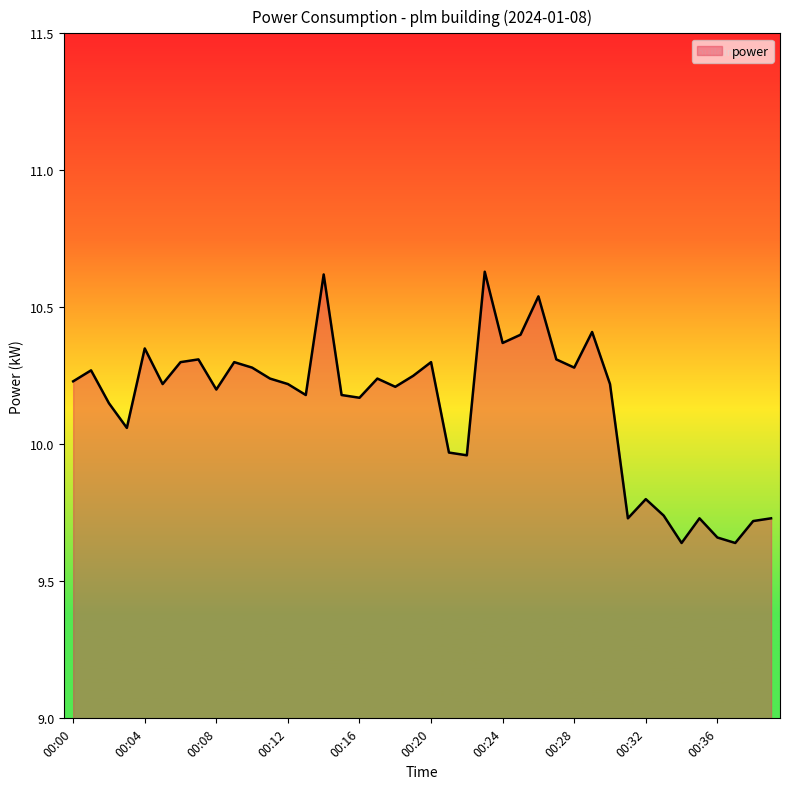

At which label does the data first exceed 10?

00:00